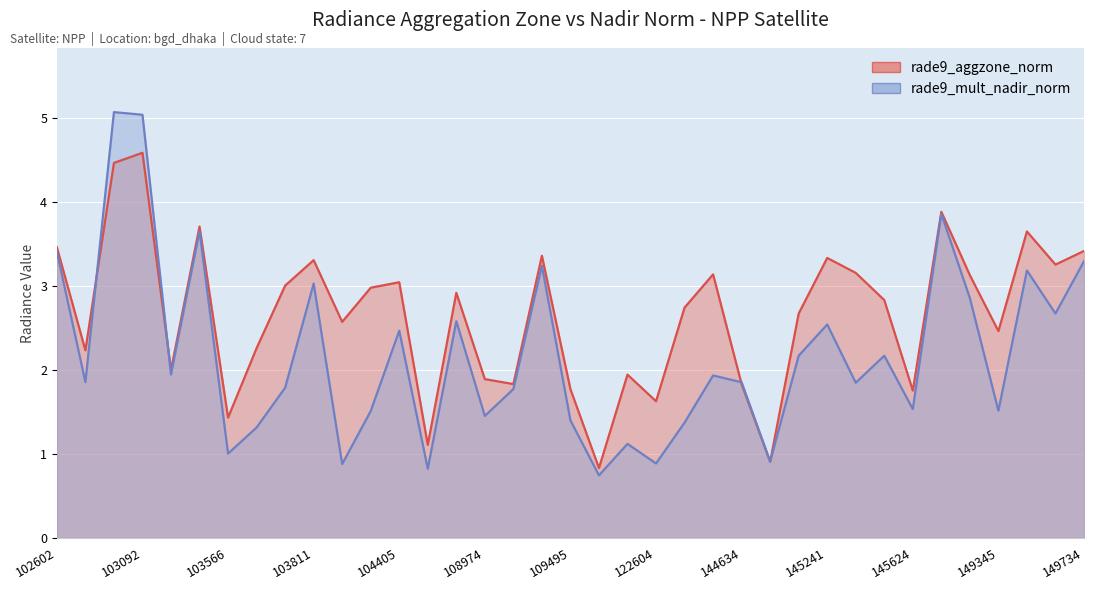

The rade9_mult_nadir_norm series shows 3.1 at 145421. True or false?

False